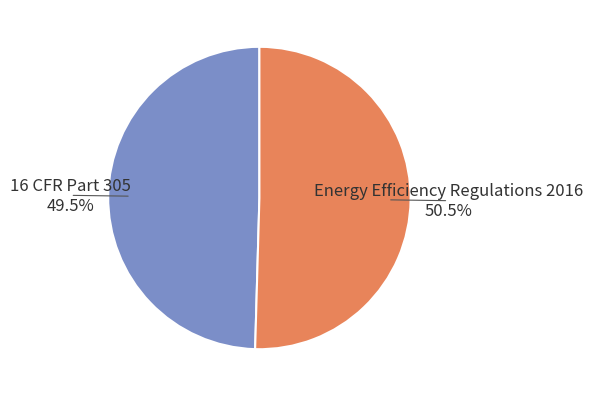

To the nearest percent, what is the combined percentage of Energy Efficiency Regulations 2016 and 16 CFR Part 305?

100%